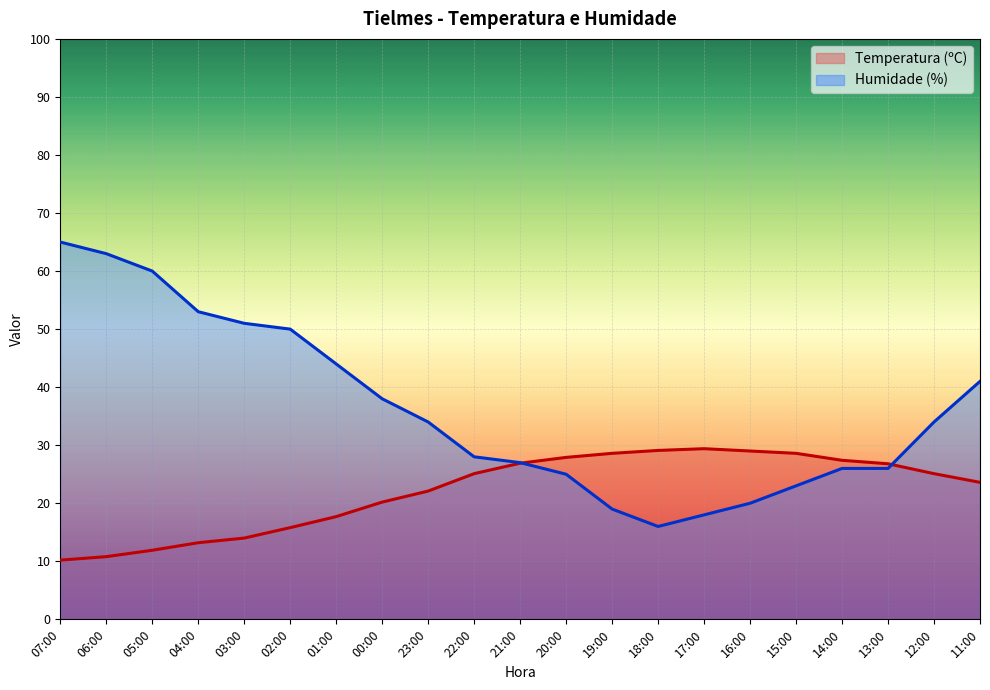

Reading right to left, extract all data points from this chart.

Temperatura (ºC): 11:00=23.6	12:00=25.1	13:00=26.8	14:00=27.4	15:00=28.6	16:00=29.0	17:00=29.4	18:00=29.1	19:00=28.6	20:00=27.9	21:00=26.9	22:00=25.1	23:00=22.1	00:00=20.2	01:00=17.7	02:00=15.8	03:00=14.0	04:00=13.2	05:00=11.9	06:00=10.8	07:00=10.2
Humidade (%): 11:00=41.0	12:00=34.0	13:00=26.0	14:00=26.0	15:00=23.0	16:00=20.0	17:00=18.0	18:00=16.0	19:00=19.0	20:00=25.0	21:00=27.0	22:00=28.0	23:00=34.0	00:00=38.0	01:00=44.0	02:00=50.0	03:00=51.0	04:00=53.0	05:00=60.0	06:00=63.0	07:00=65.0